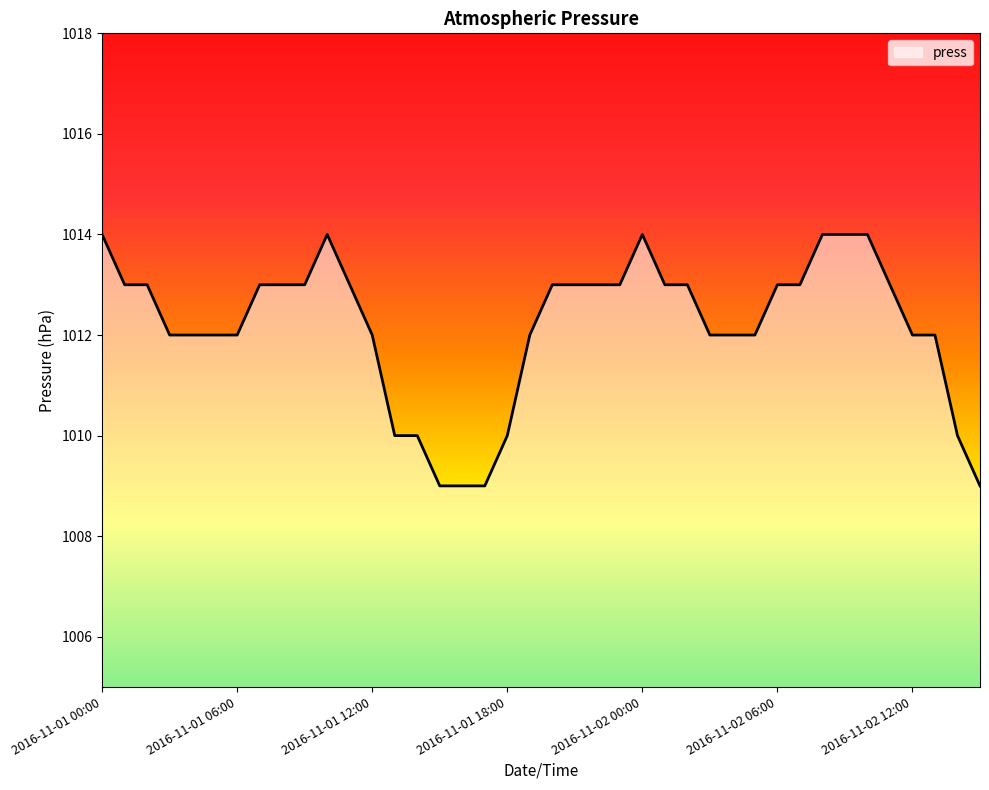

What is the smallest value displayed?

1009